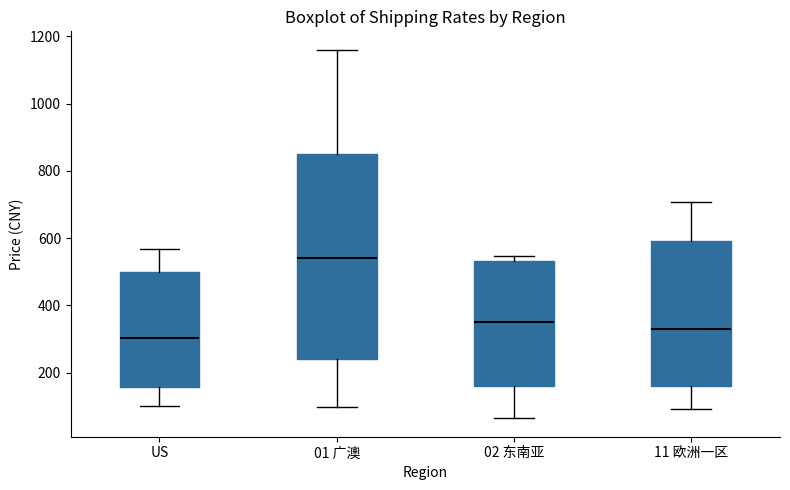

Which box has the highest median line?

01 广澳